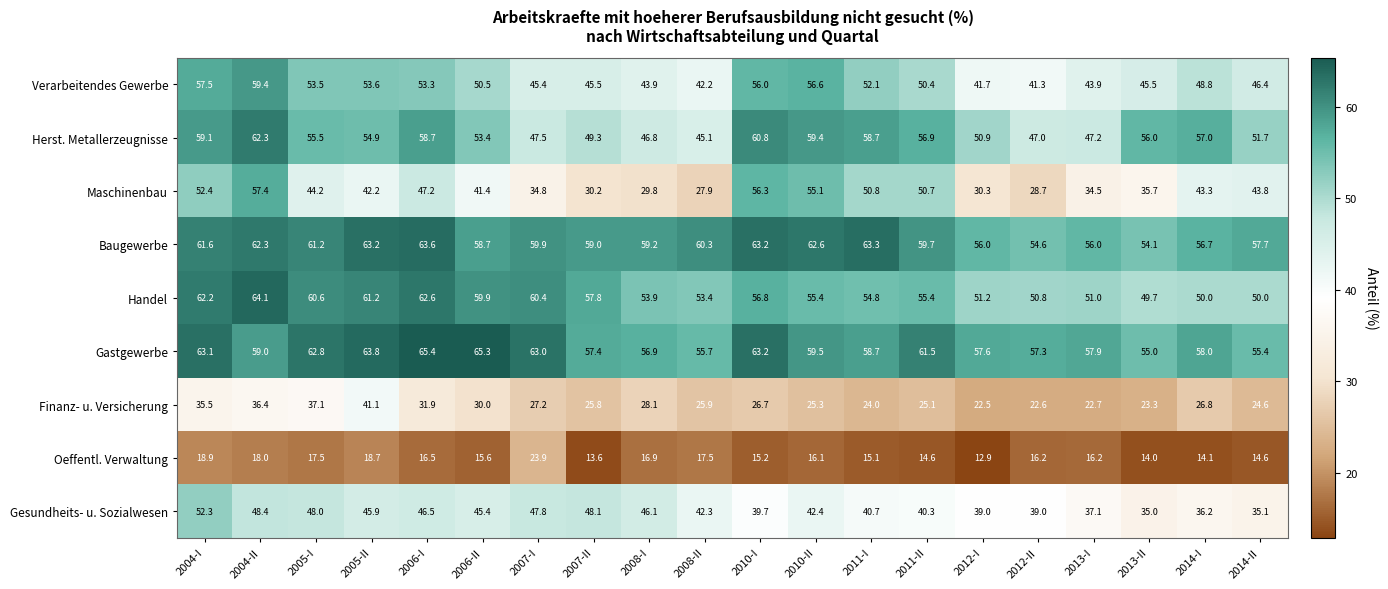

The Herst. Metallerzeugnisse series shows 10.9 at 2006-II. True or false?

False